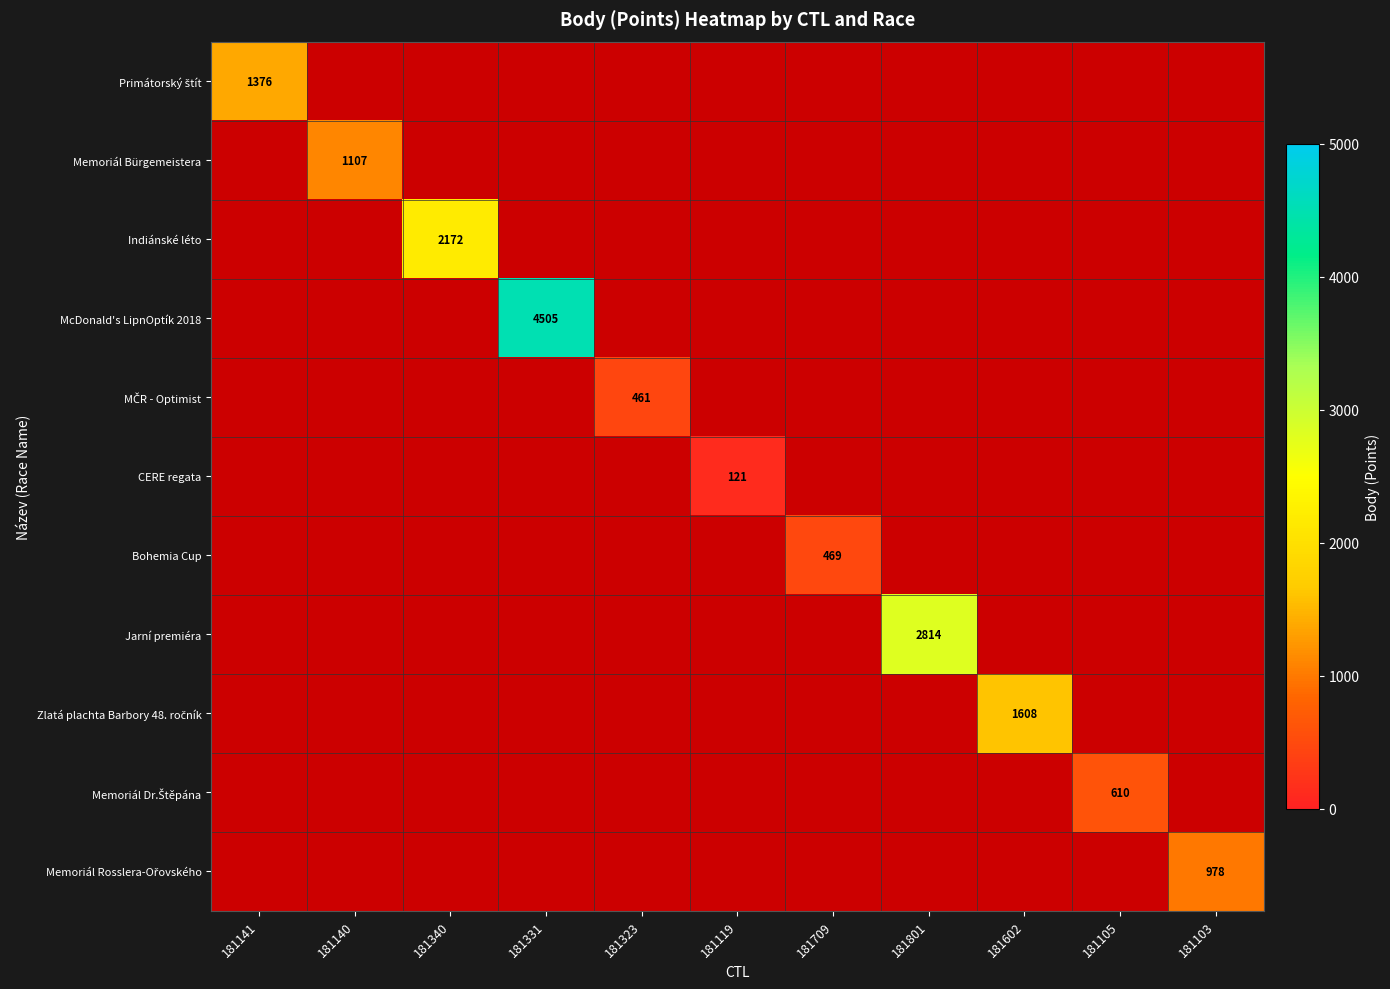

Which has a higher value, 181140 or 181105?

181140